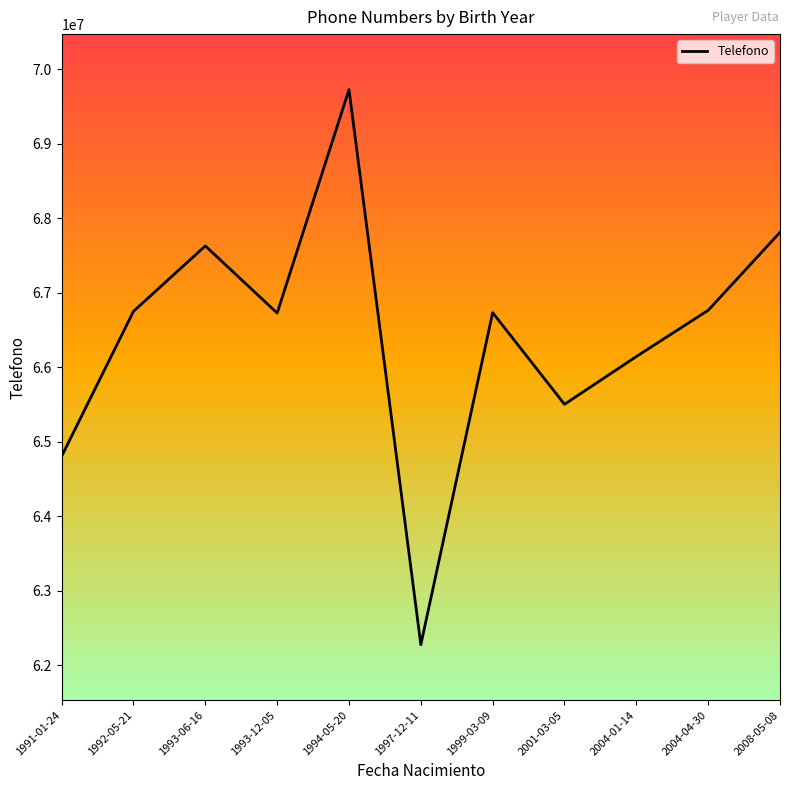

What is the difference between the values at 1997-12-11 and 2004-01-14?

3867937